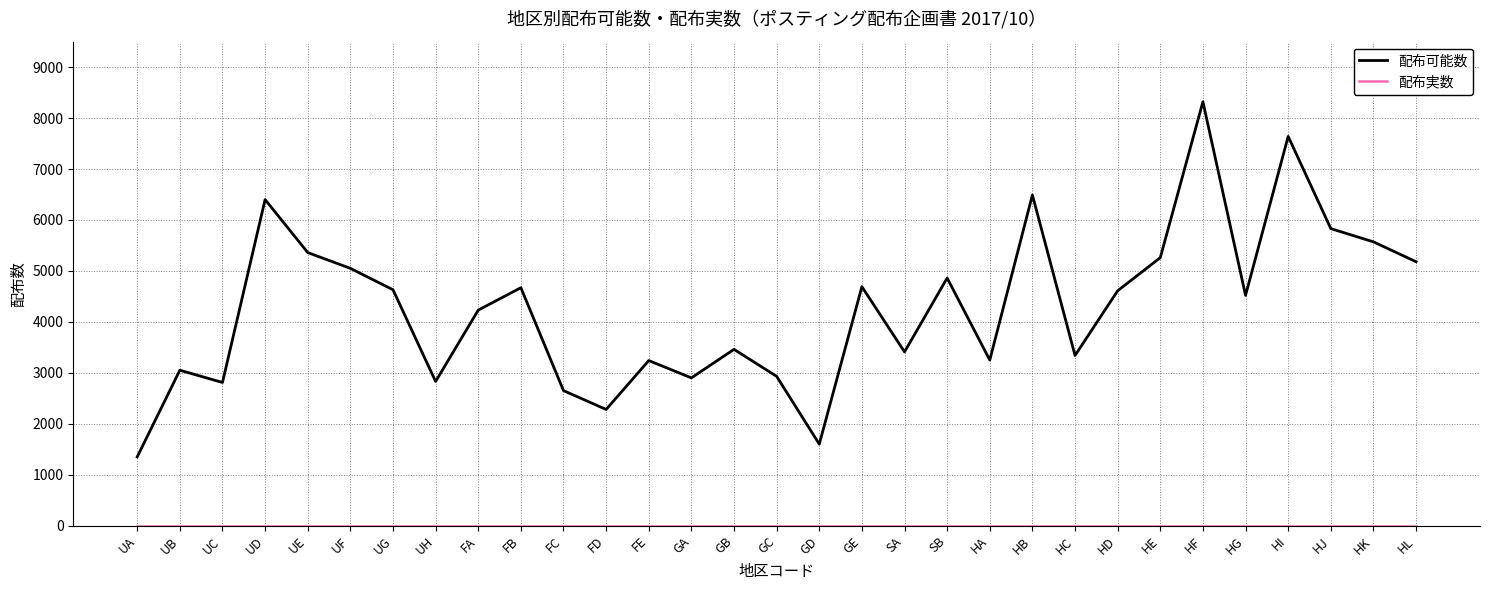

What is the difference between the maximum and minimum values in the 配布可能数 series?

6970